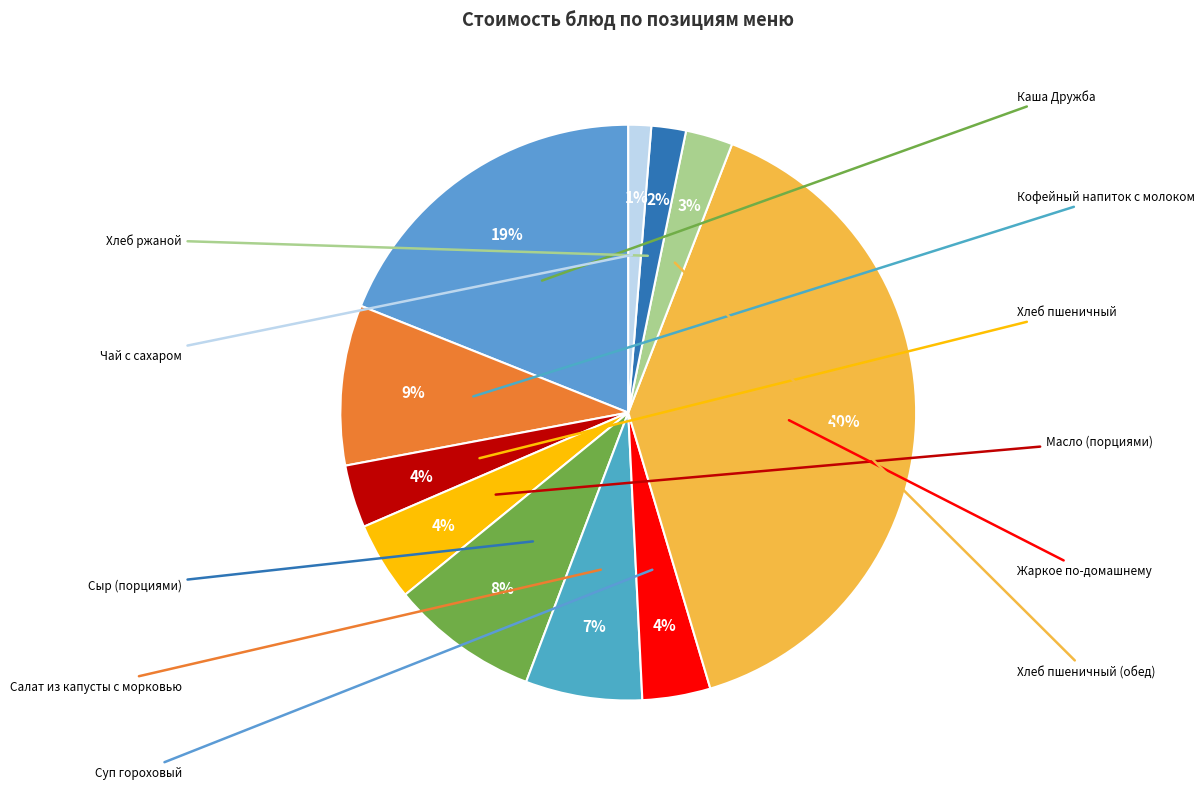

Is there a majority slice in this chart?

No